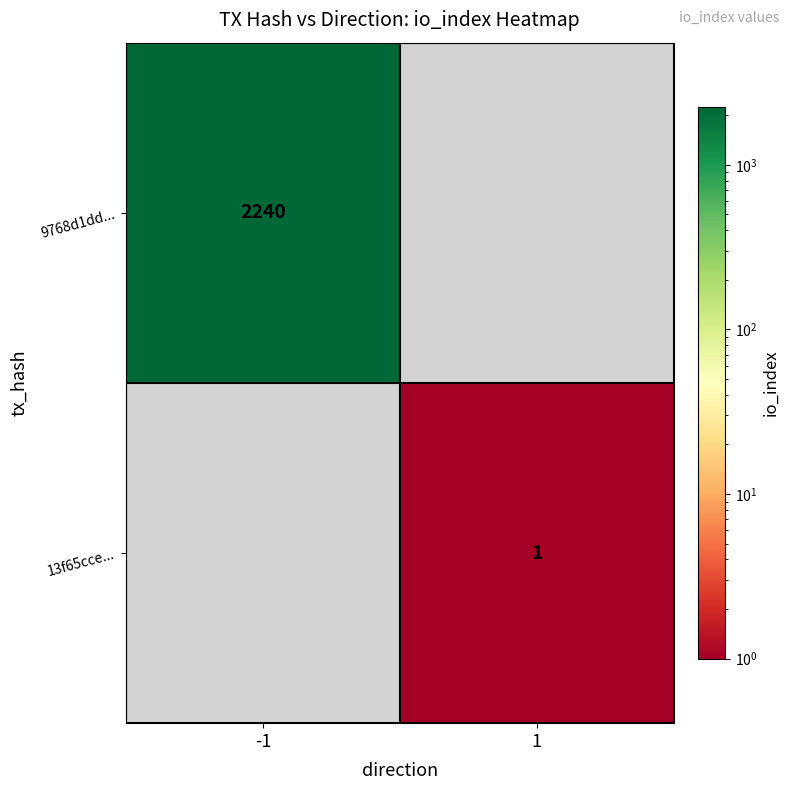

Is the value of 9768d1dd... at -1 greater than the value of 13f65cce... at 1?

Yes